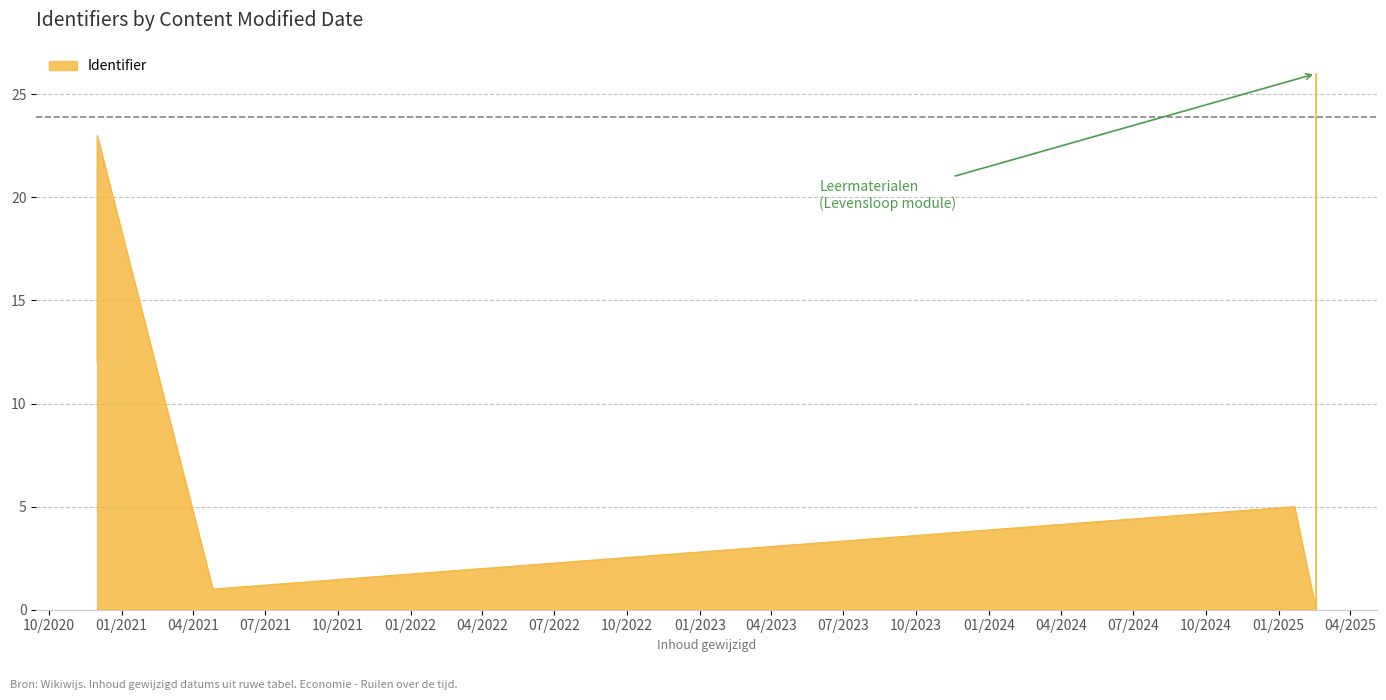

Does the chart have visible grid lines?

Yes